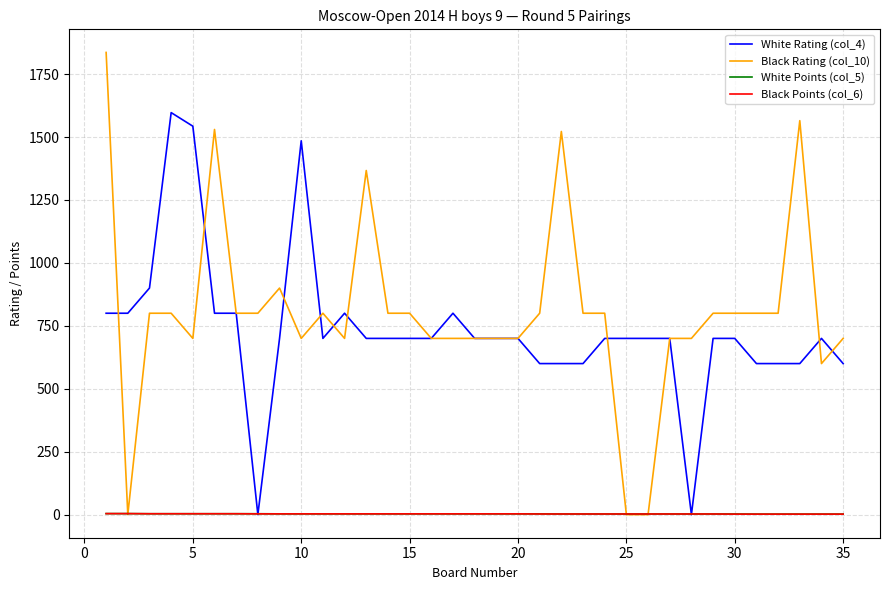

What is the greatest value displayed?

1836.0